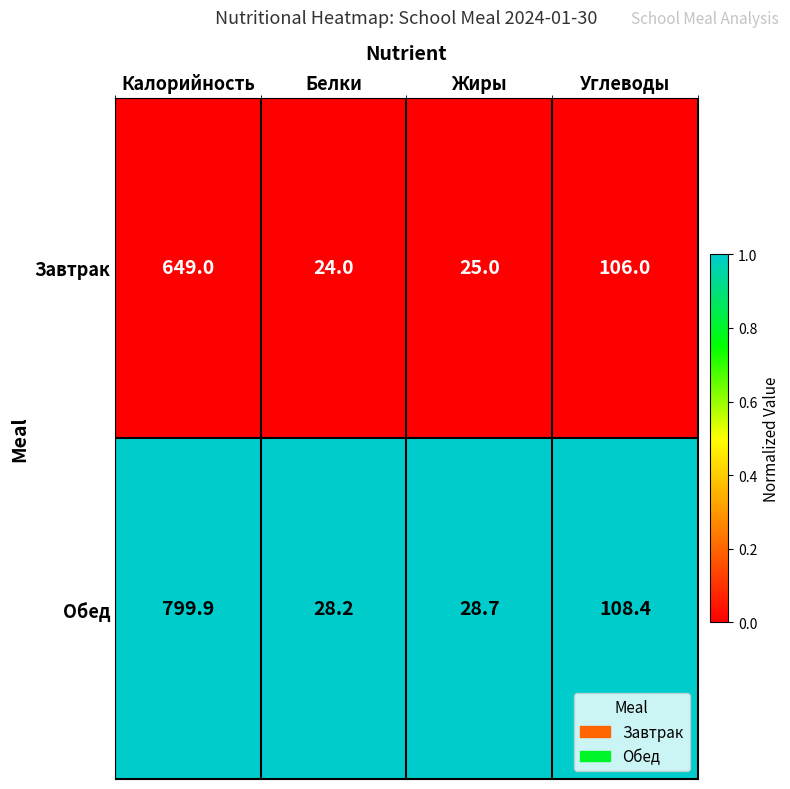

Reading right to left, transcribe all the data shown in this chart.

Завтрак: 106.0	25.0	24.0	649.0
Обед: 108.4	28.7	28.2	799.9